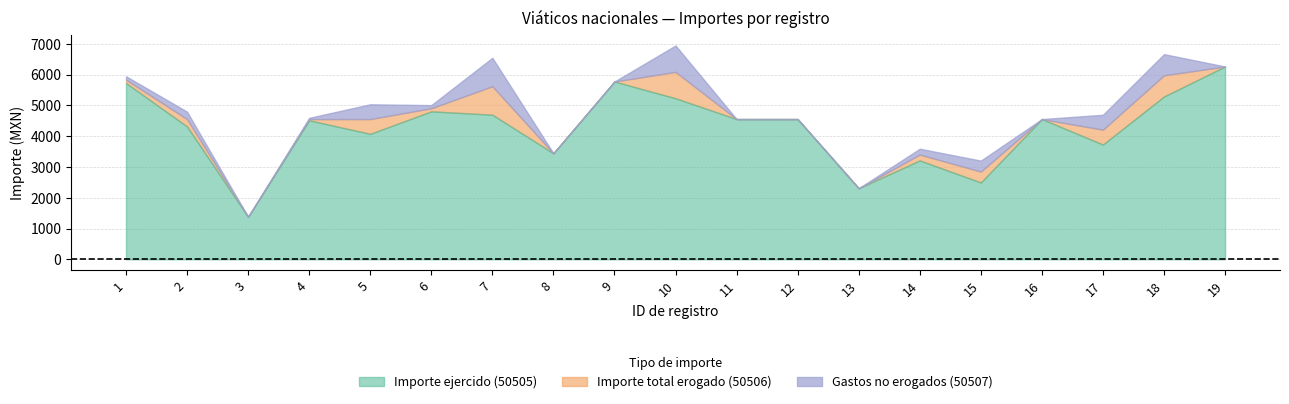

What is the value of the Gastos no erogados (50507) point at the 5th from the left?

480